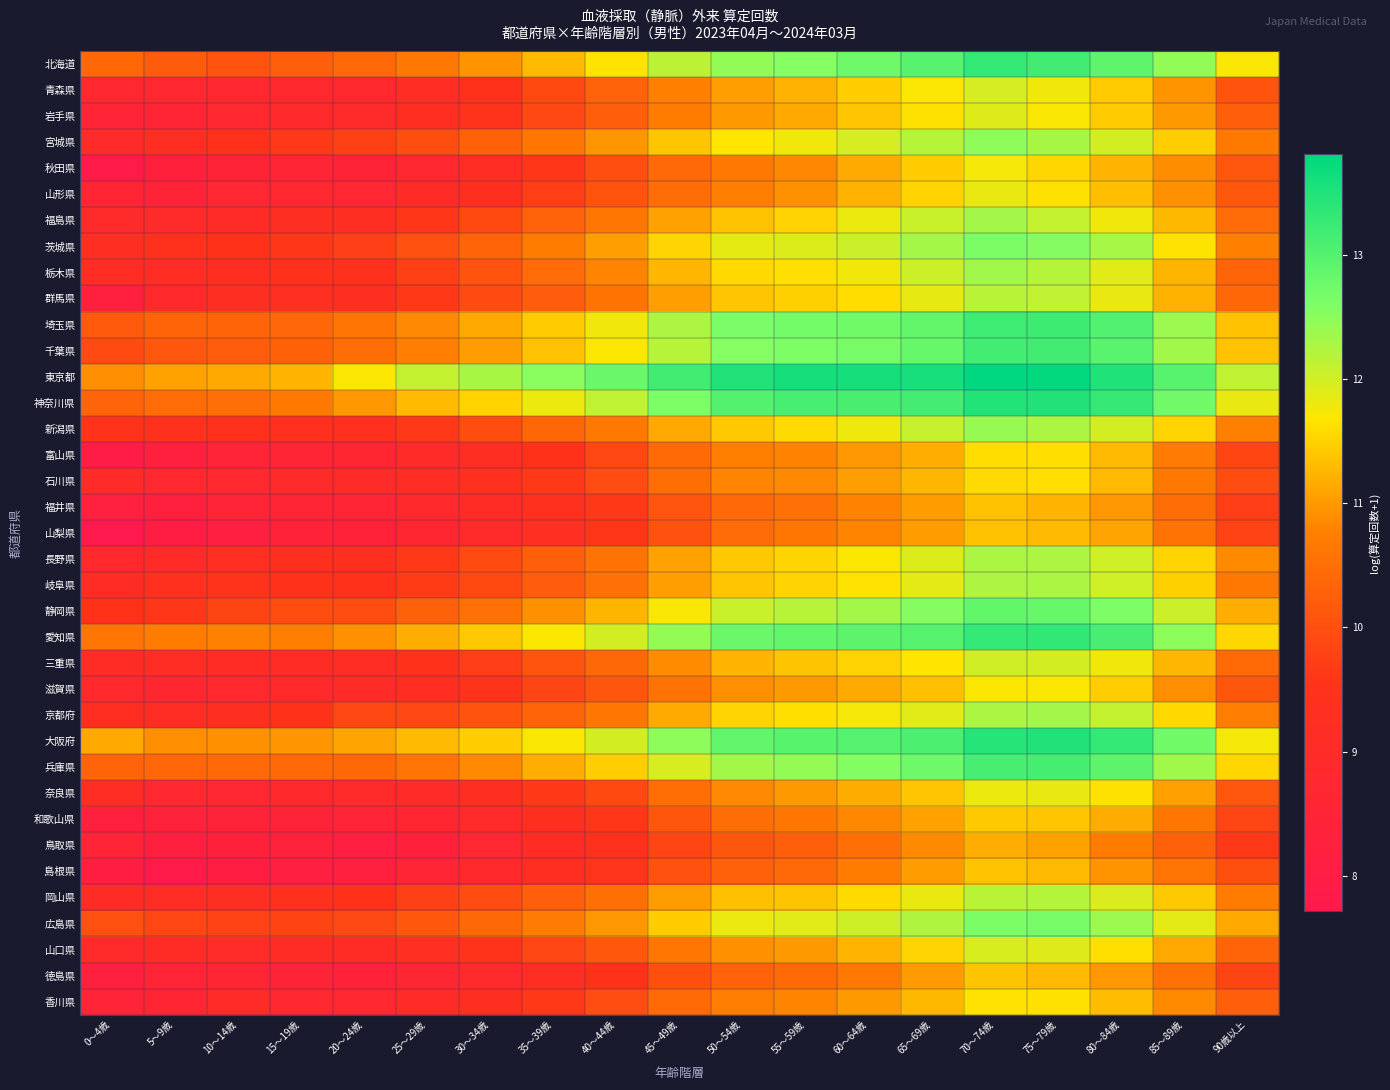

Between 25～29歳 and 55～59歳, which is larger?

55～59歳